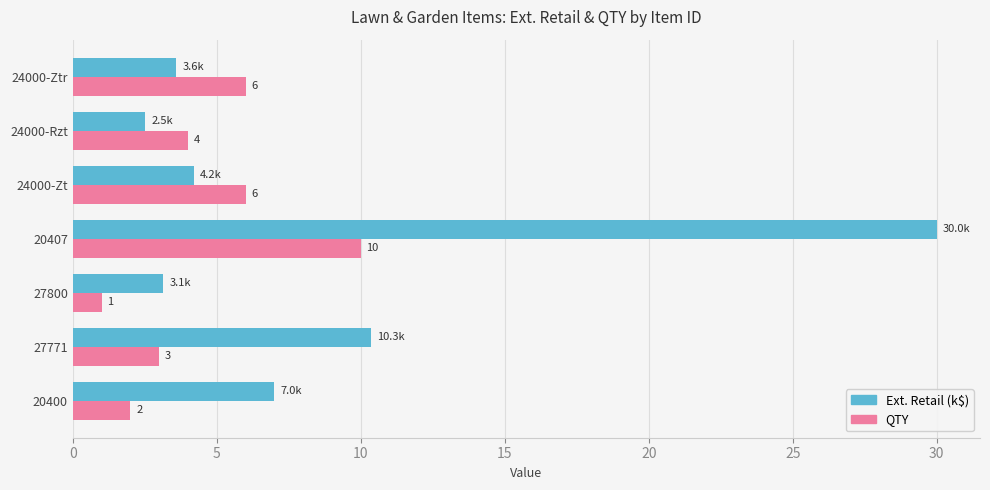

Which series has the largest range (max minus min)?

Ext. Retail (k$)